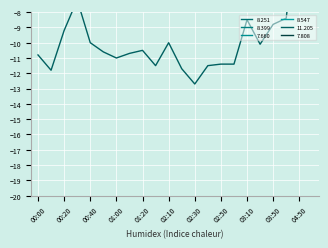

What position from the left is 03:50?

19